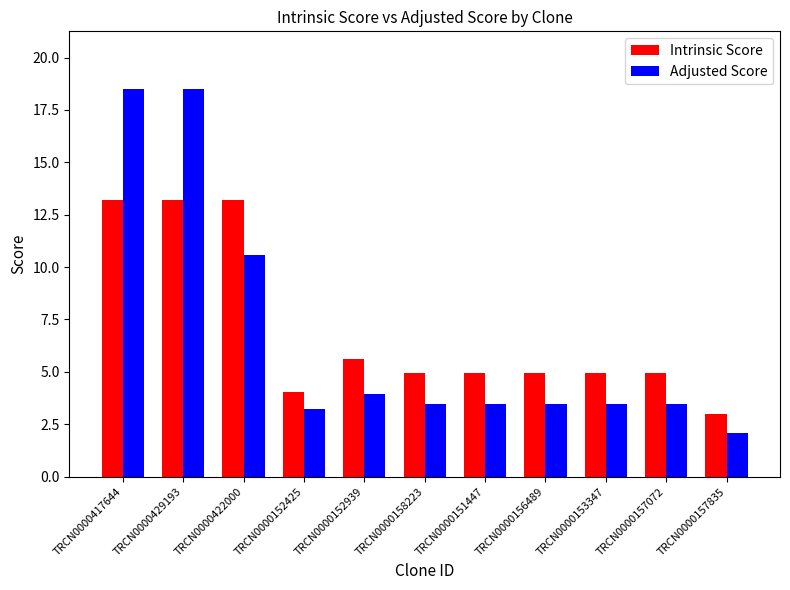

What is the greatest value displayed?

18.5